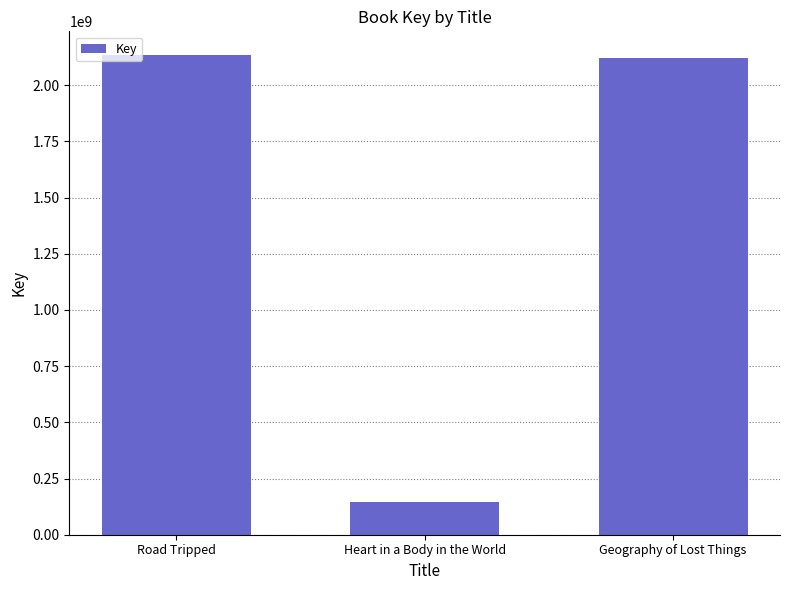

True or false: the data shows 2133193540 at Road Tripped.

True